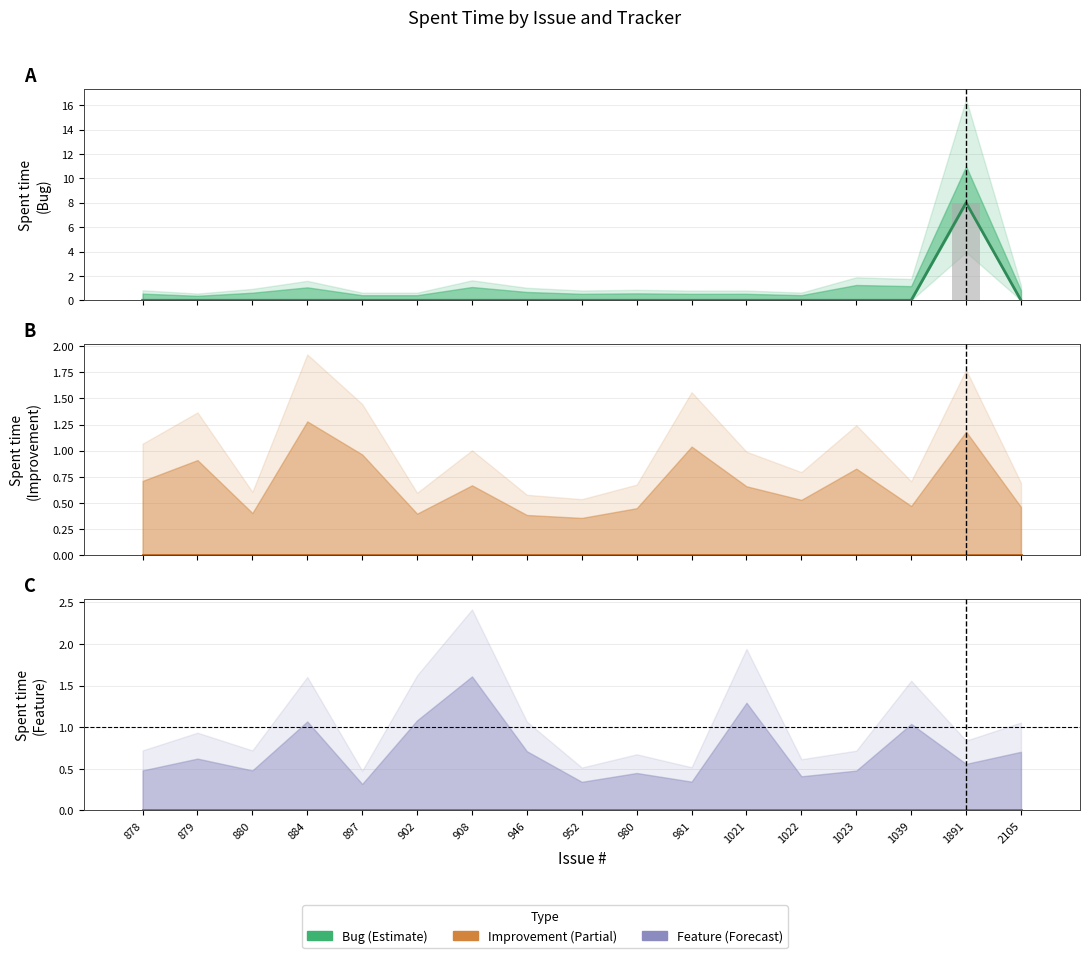

Reading left to right, transcribe all the data shown in this chart.

Bug: 878=0	879=0	880=0	884=0	897=0	902=0	908=0	946=0	952=0	980=0	981=0	1021=0	1022=0	1023=0	1039=0	1891=8	2105=0
Improvement: 878=0	879=0	880=0	884=0	897=0	902=0	908=0	946=0	952=0	980=0	981=0	1021=0	1022=0	1023=0	1039=0	1891=0	2105=0
Feature: 878=0	879=0	880=0	884=0	897=0	902=0	908=0	946=0	952=0	980=0	981=0	1021=0	1022=0	1023=0	1039=0	1891=0	2105=0